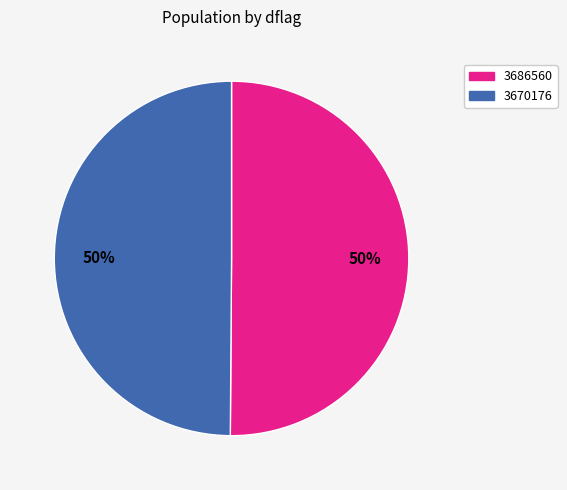

To the nearest percent, what is the average slice percentage?

50%